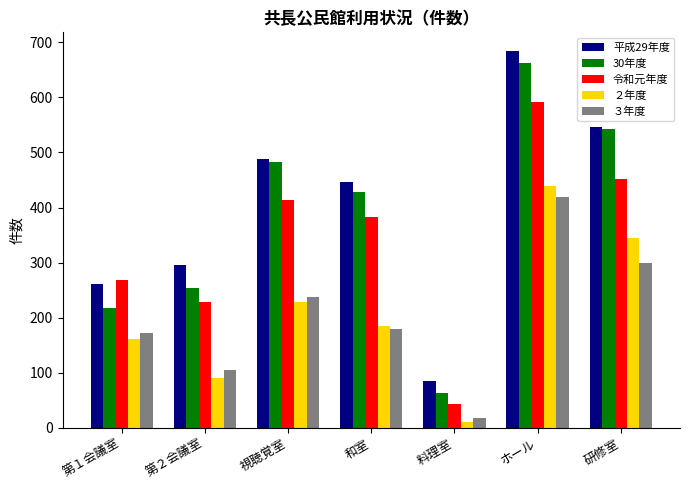

How many ３年度 values are between 105 and 299?

5